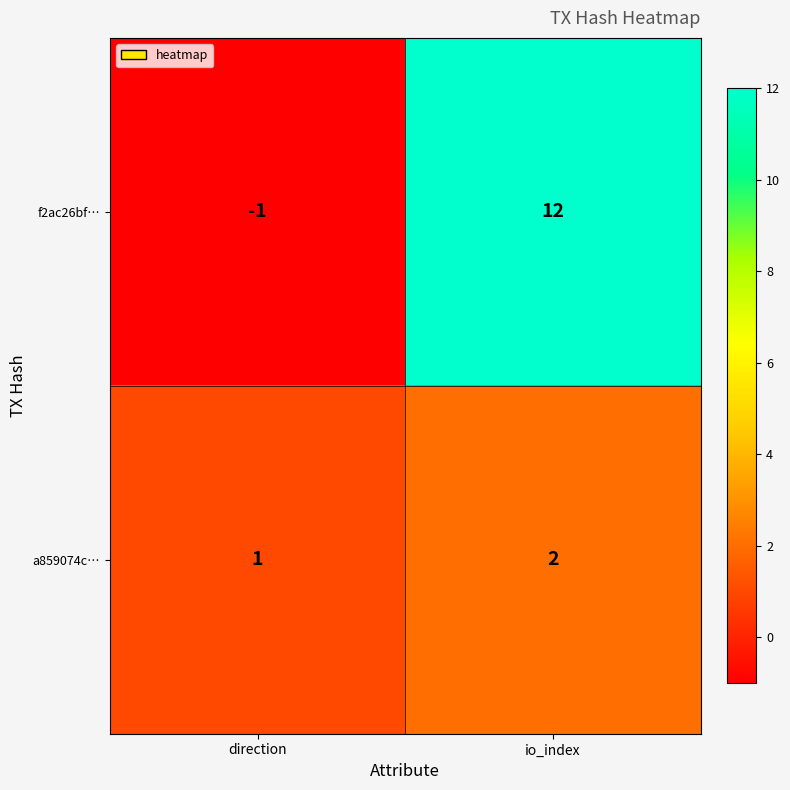

What is the difference between the maximum and minimum values in the f2ac26bf… series?

13